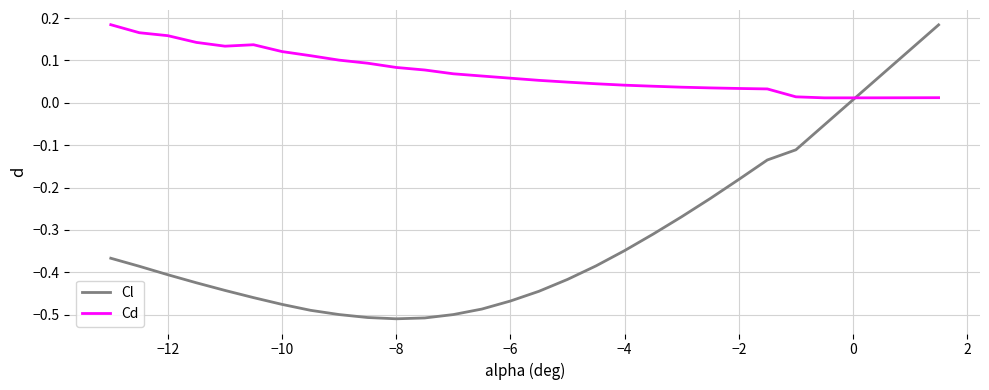

How many intersections are there between Cl and Cd?

1